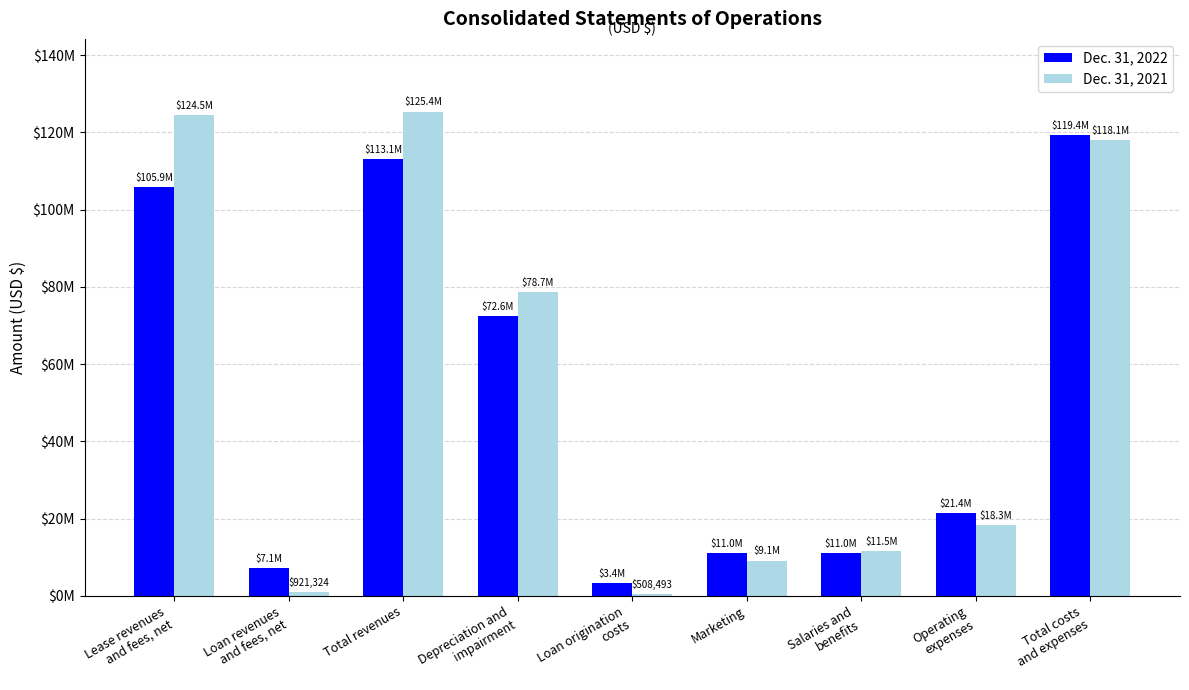

What are all the series names shown in the legend?

Dec. 31, 2022, Dec. 31, 2021